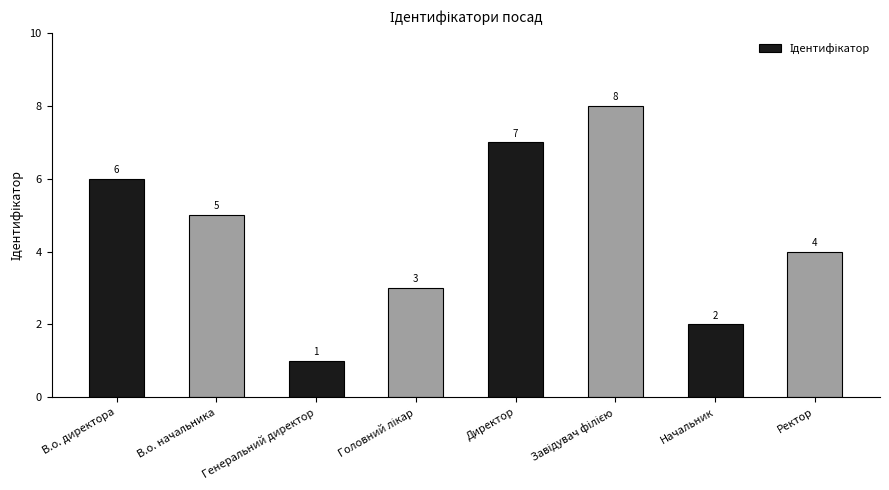

How many categories are shown in the chart?

8